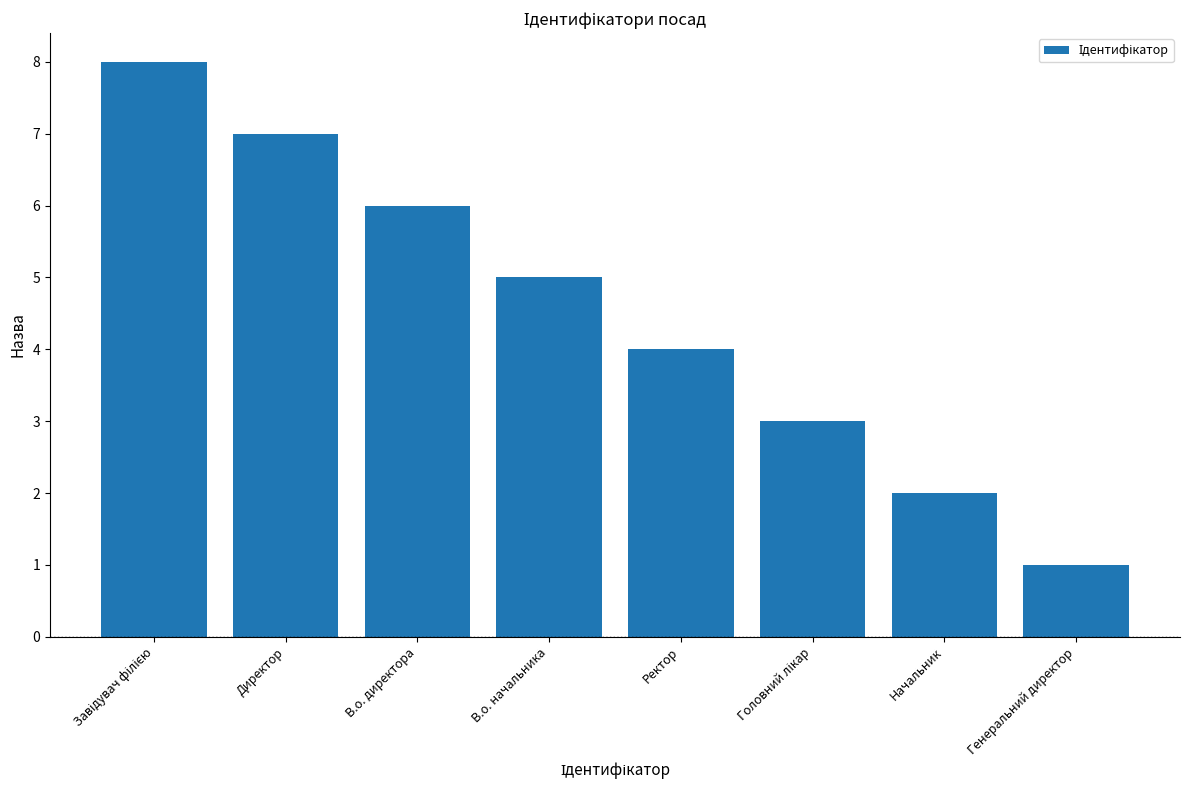

What is the label of the 2nd bar from the left?

Директор